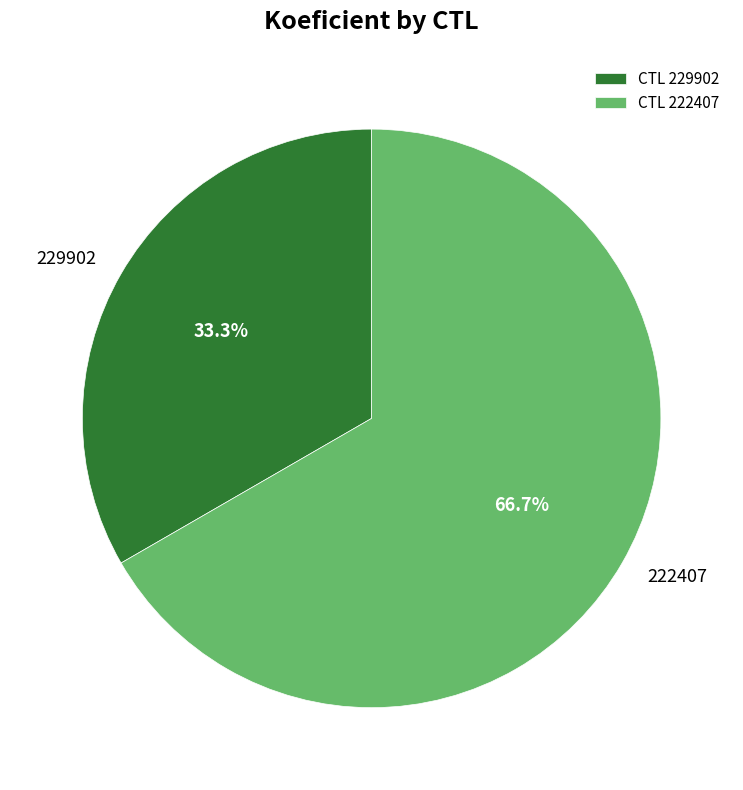

How many segments does this pie chart have?

2